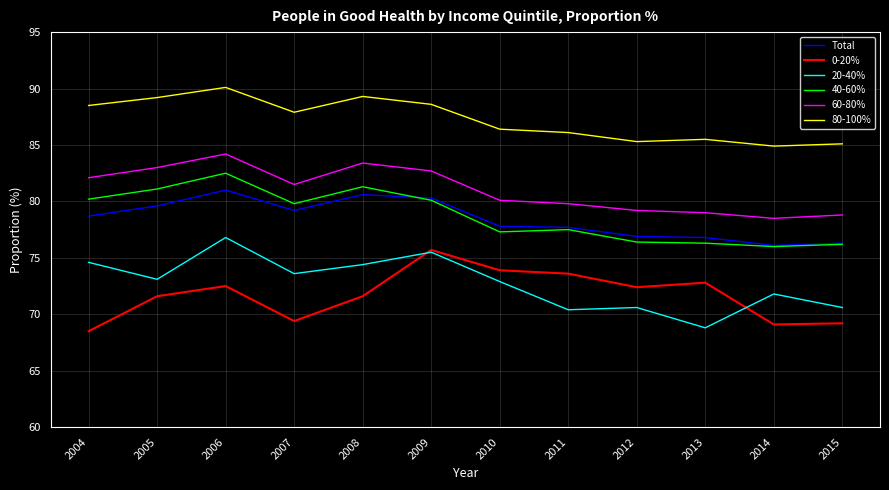

Which series has the largest total across all categories?

80-100%